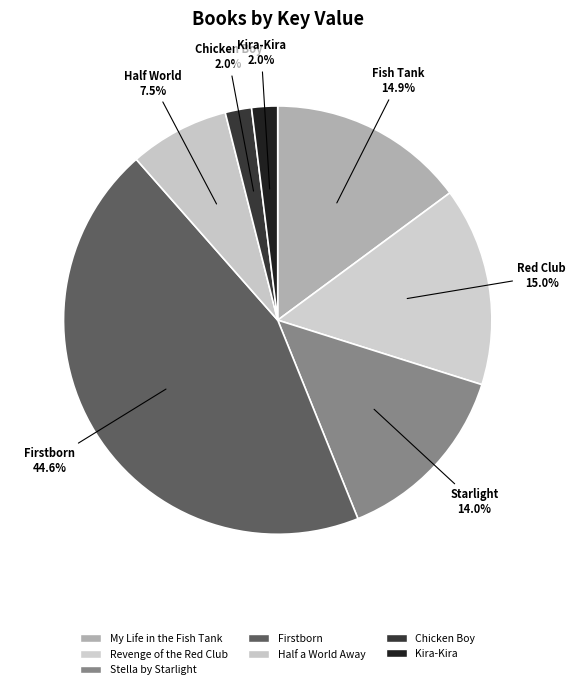

Which slice is the smallest?

Kira-Kira